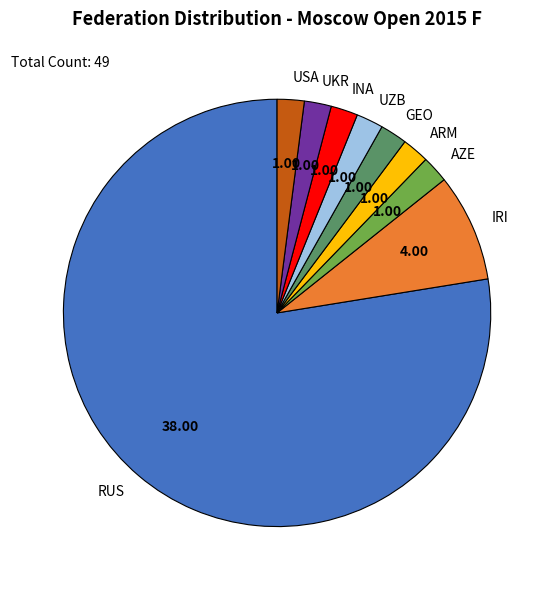

What is the largest slice in the pie chart?

RUS